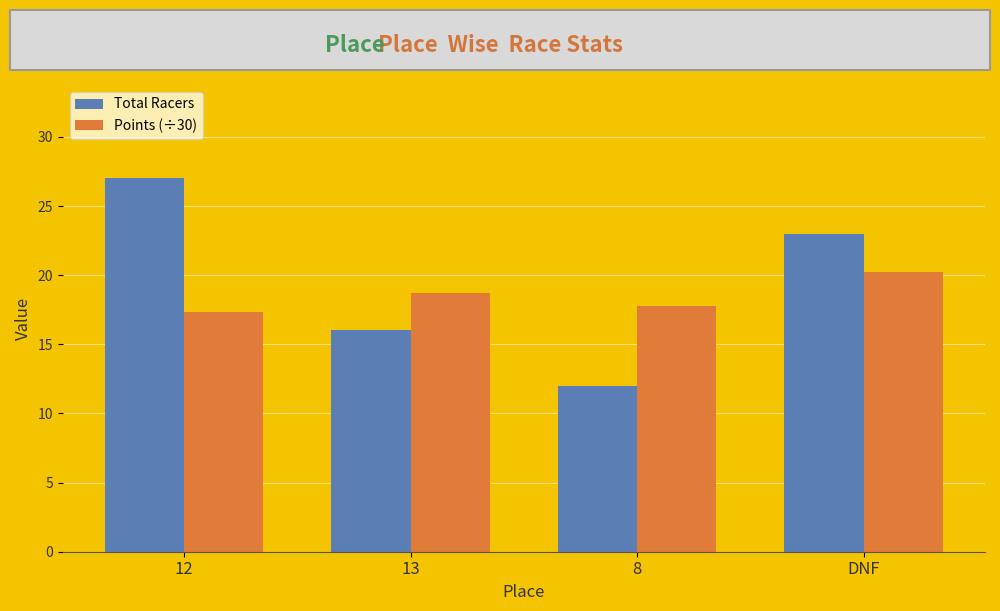

Are the bars horizontal?

No